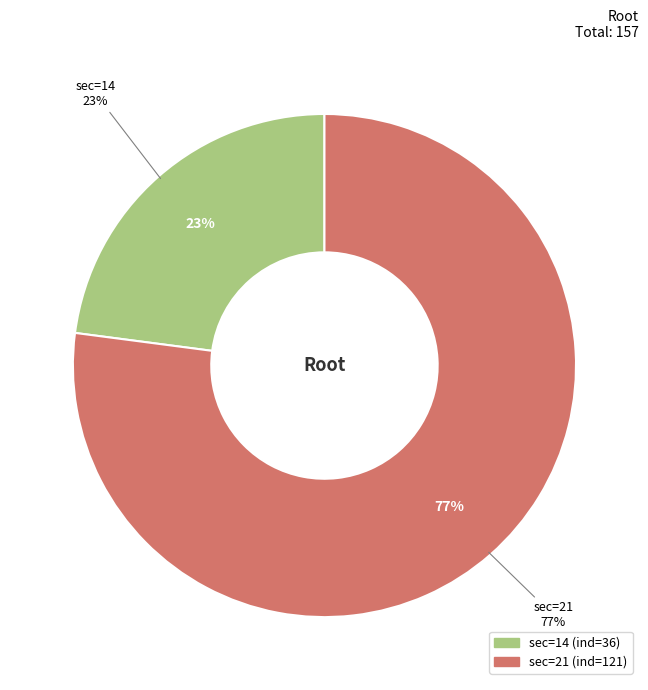

Is there a majority slice in this chart?

Yes